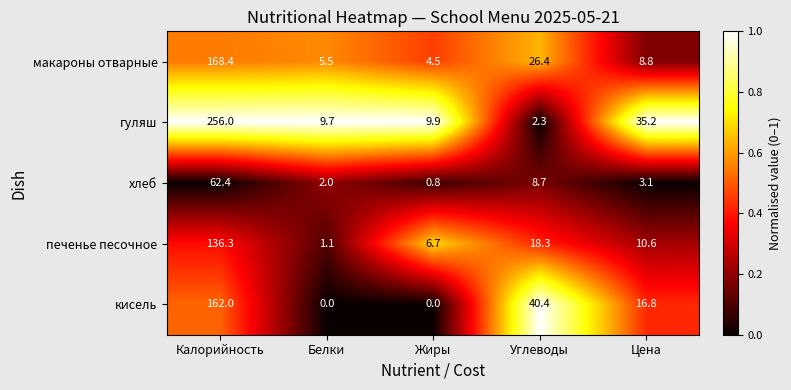

At which label is печенье песочное closest to 68?

Углеводы